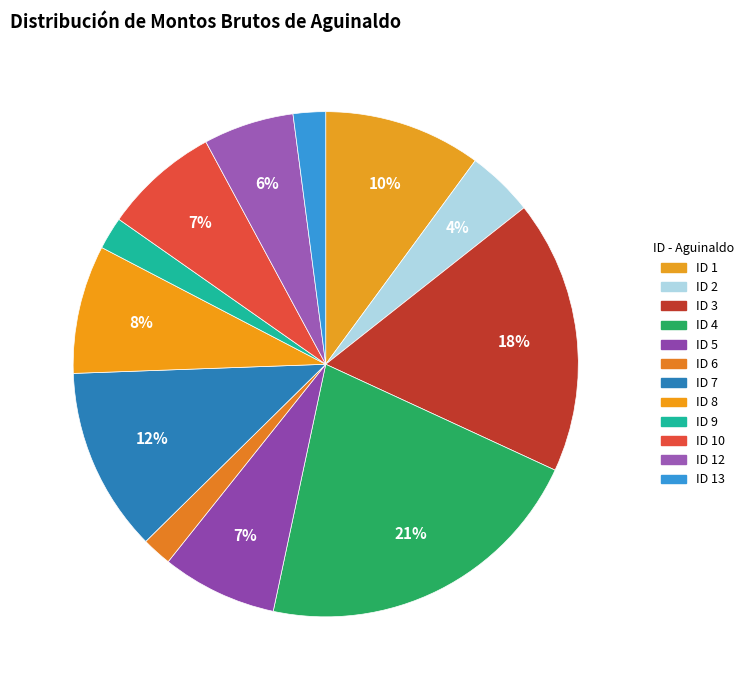

To the nearest percent, what is the combined percentage of ID 6 and ID 12?

8%